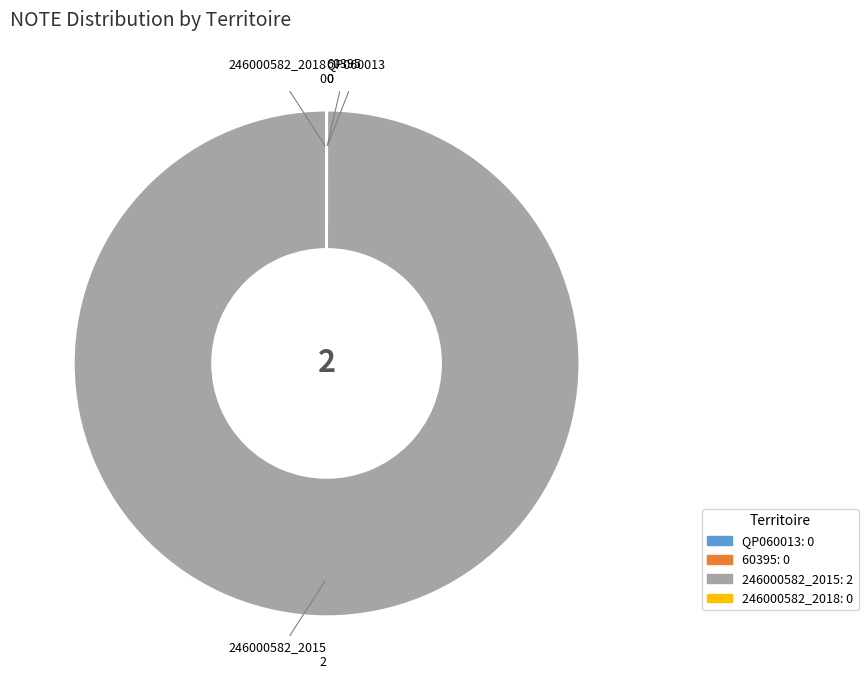

What is the majority slice?

246000582_2015